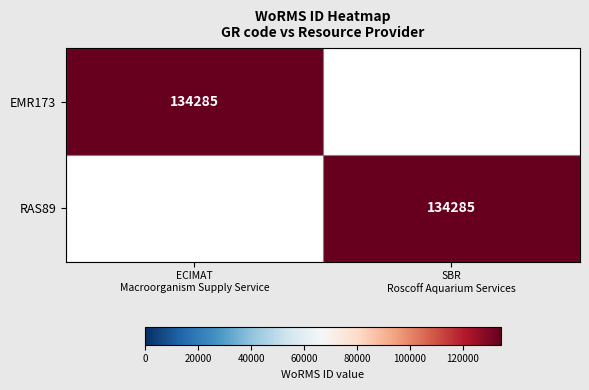

Which has a higher value, ECIMAT
Macroorganism Supply Service or SBR
Roscoff Aquarium Services?

ECIMAT
Macroorganism Supply Service